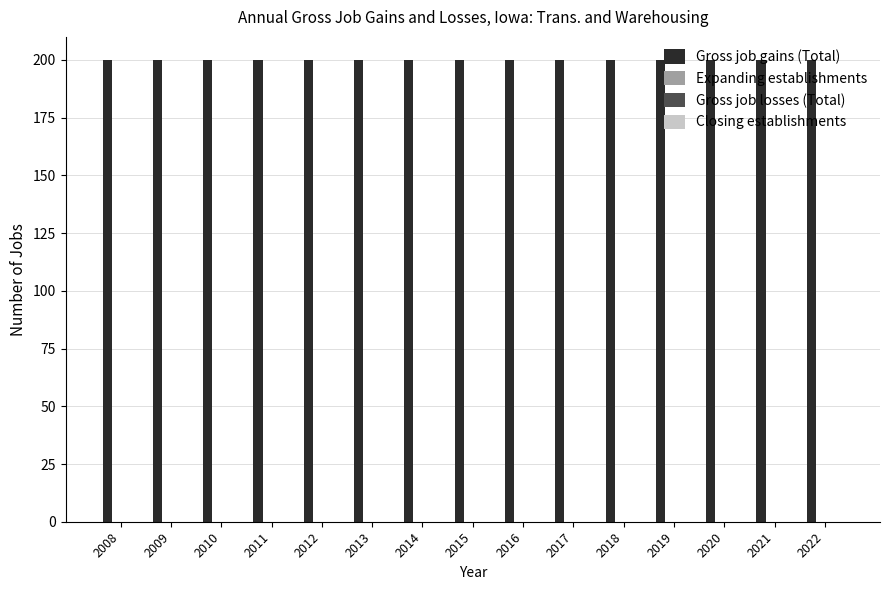

At 2010, list the series in order from smallest to largest.

Expanding establishments, Gross job losses (Total), Closing establishments, Gross job gains (Total)